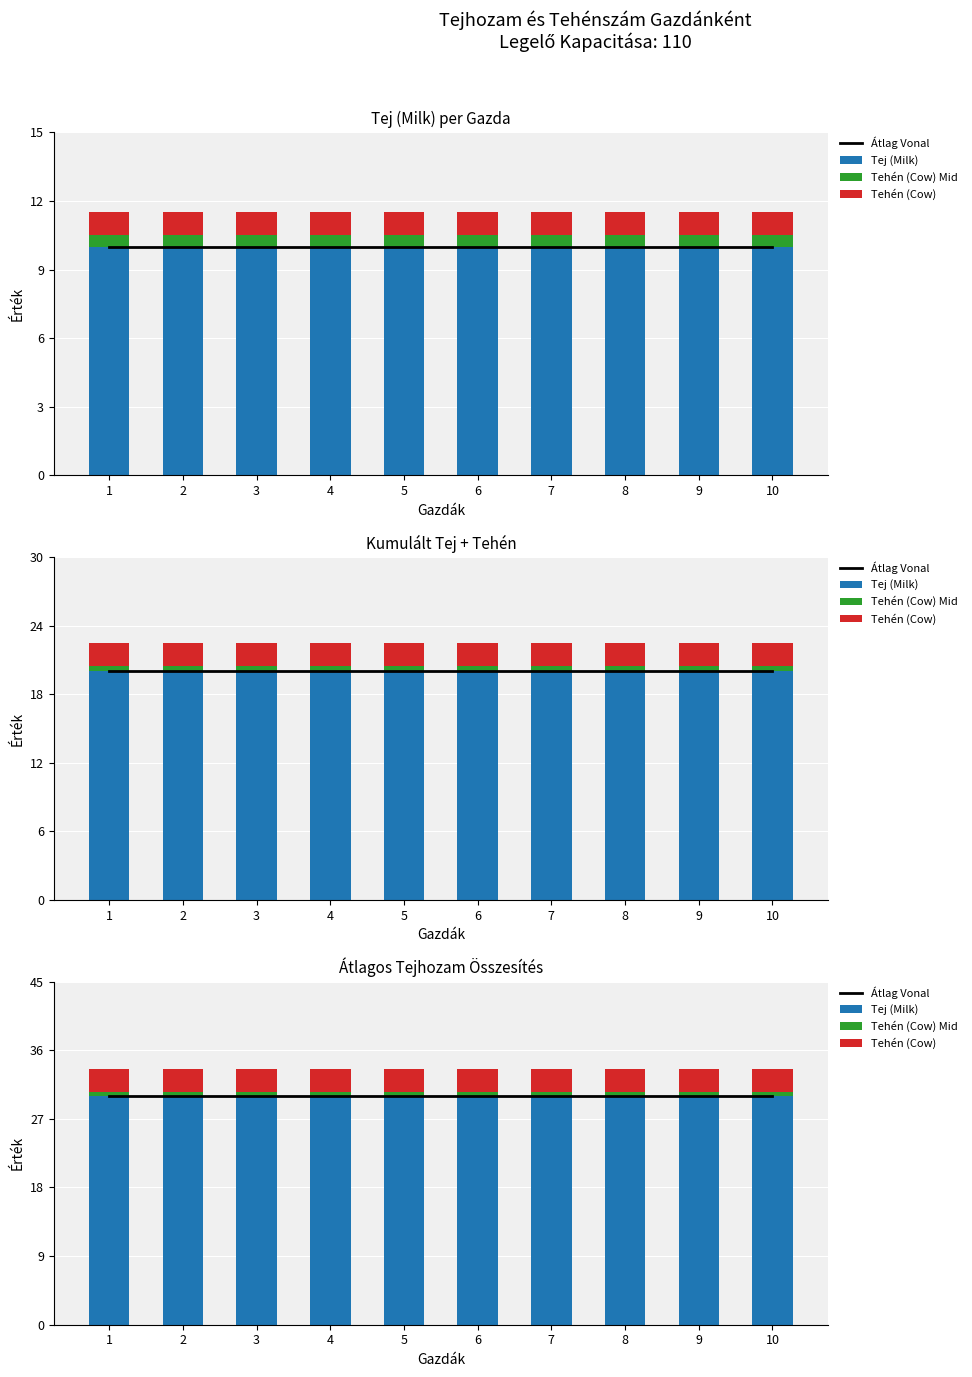

What are all the series names shown in the legend?

Átlag Vonal, Tej (Milk), Tehén (Cow) Mid, Tehén (Cow)